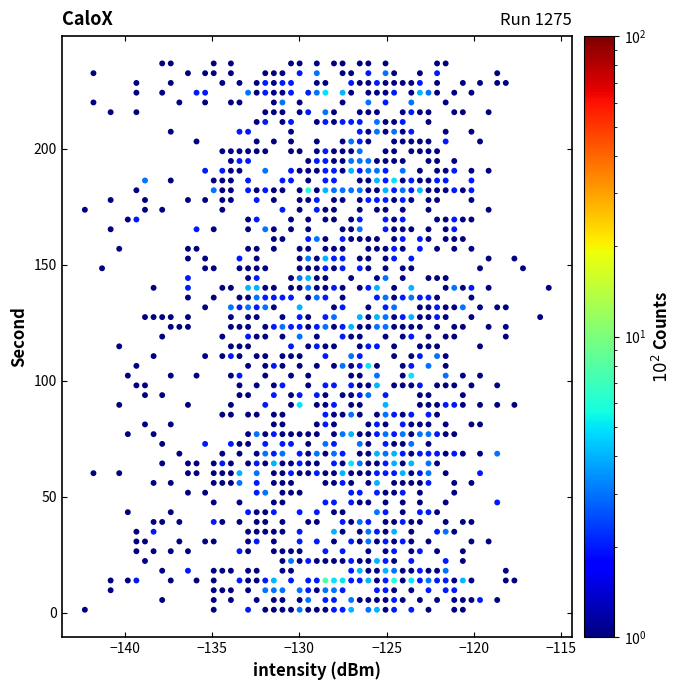

What is the range of X values (max minus min)?

26.6